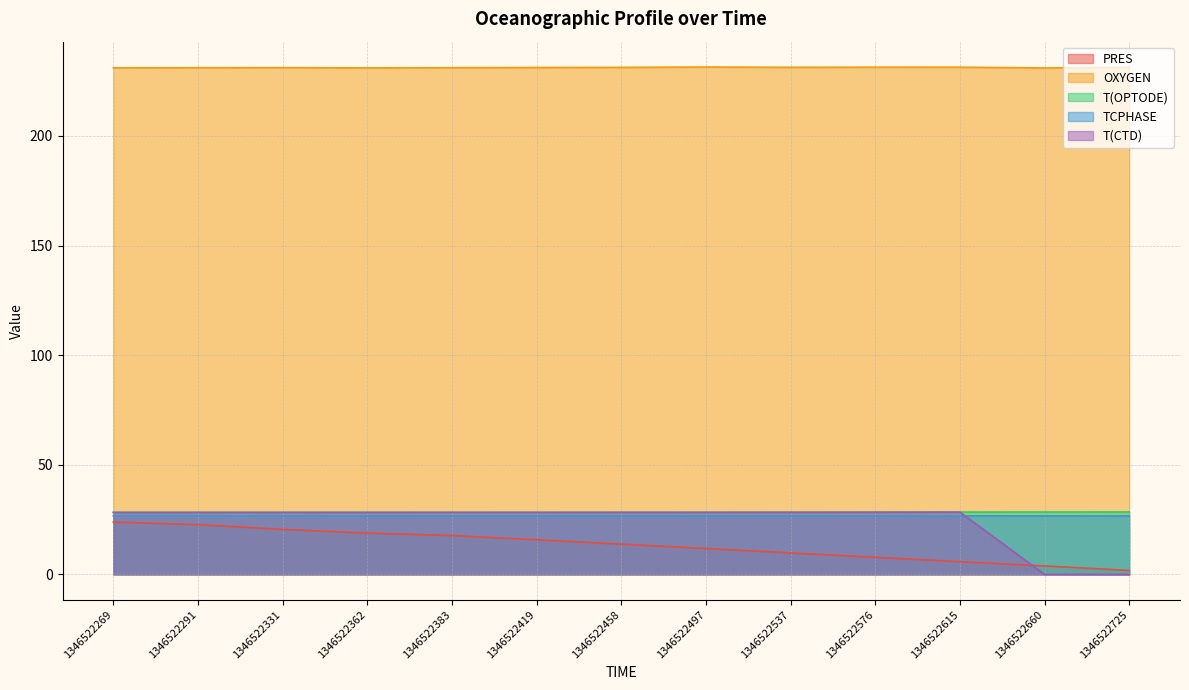

Reading left to right, what are all the values shown in this chart?

PRES: 23.9	22.7	20.5	18.8	17.7	15.8	13.8	11.8	9.8	7.8	5.8	3.8	1.8
OXYGEN: 231.1	231.1	231.2	231.1	231.1	231.2	231.3	231.5	231.3	231.4	231.4	231.0	231.3
T(OPTODE): 28.3	28.3	28.3	28.3	28.3	28.3	28.3	28.3	28.3	28.4	28.4	28.4	28.5
TCPHASE: 26.7	26.7	26.7	26.7	26.7	26.7	26.7	26.7	26.7	26.7	26.7	26.7	26.6
T(CTD): 28.3	28.3	28.3	28.3	28.3	28.3	28.3	28.3	28.3	28.3	28.4	0.0	0.0